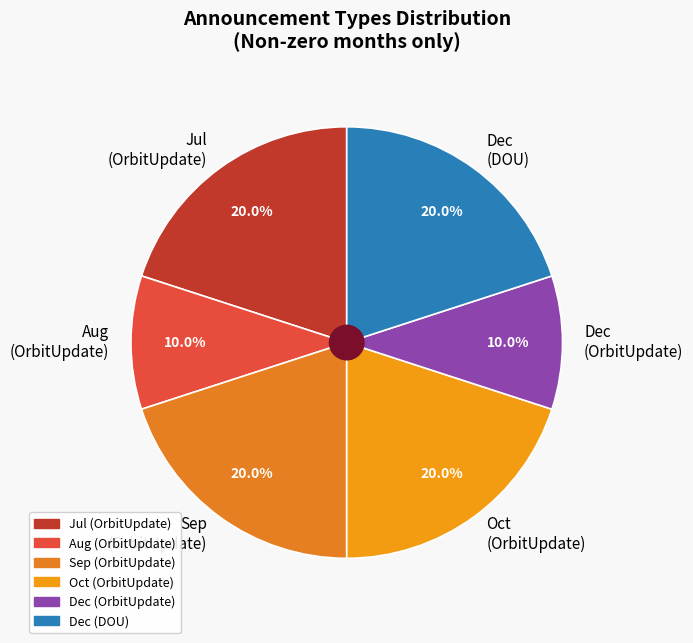

Is there a majority slice in this chart?

No